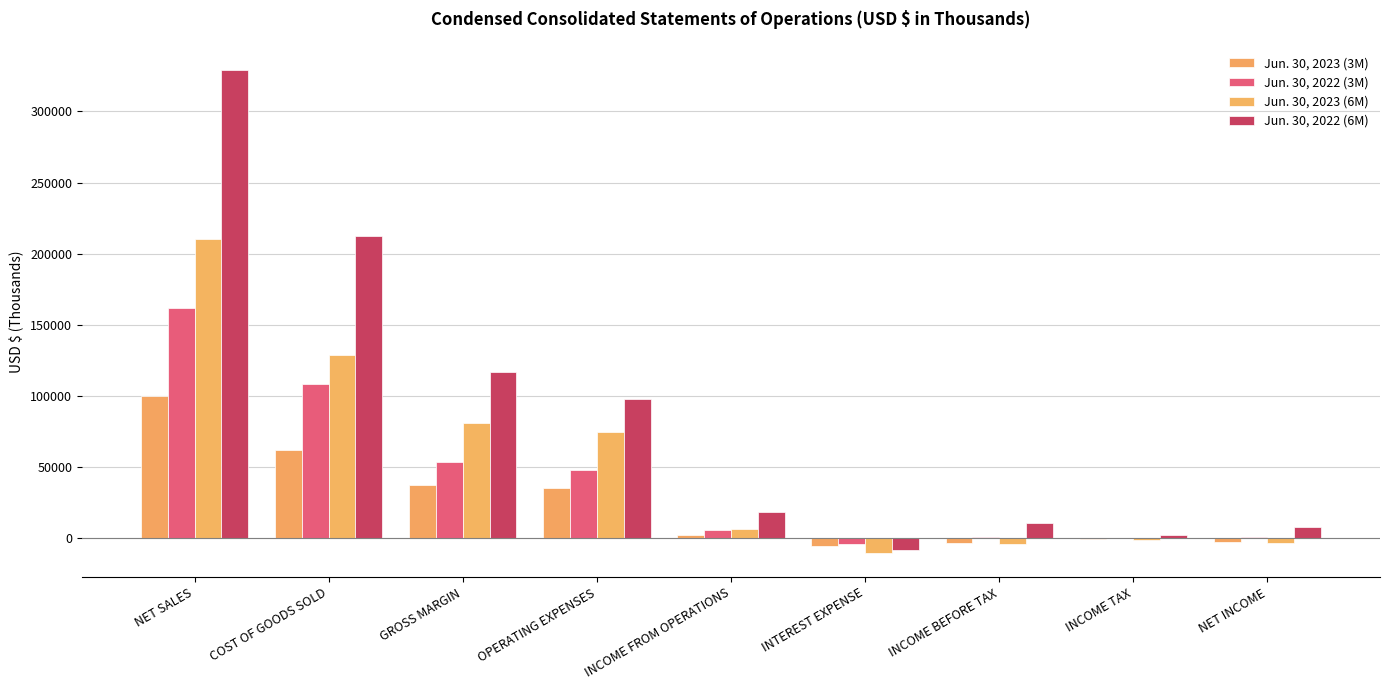

Are the bars horizontal?

No